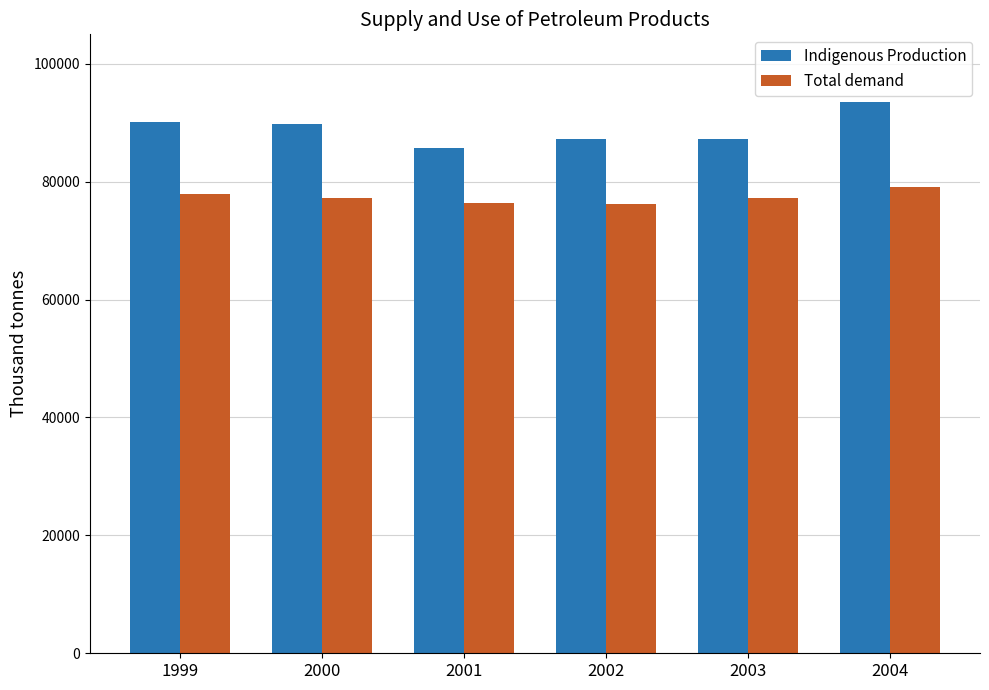

At which category is the sum across all series the highest?

2004